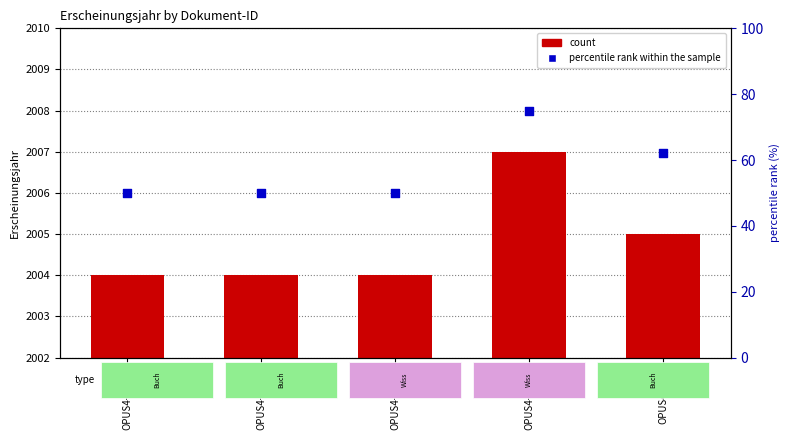

Which series has the widest spread of Y values?

percentile rank within the sample